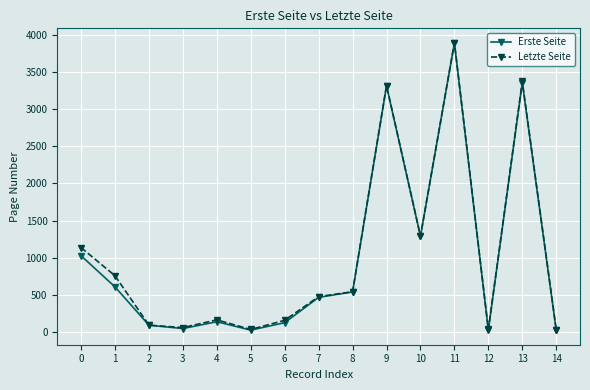

Is the value of Letzte Seite at 12 greater than the value of Erste Seite at 7?

No